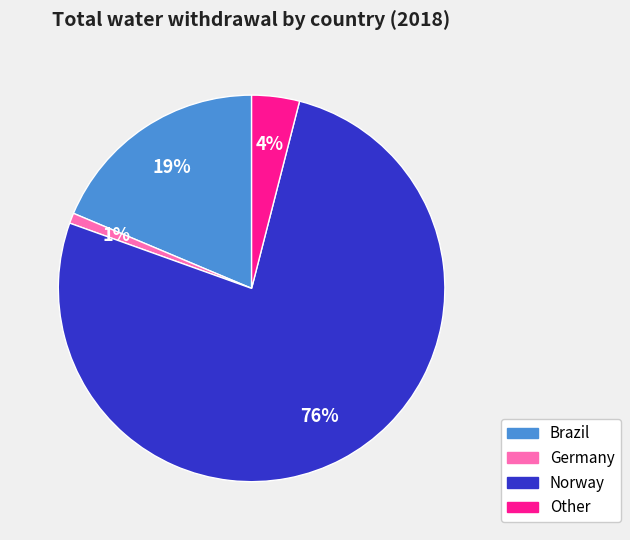

How many segments does this pie chart have?

4